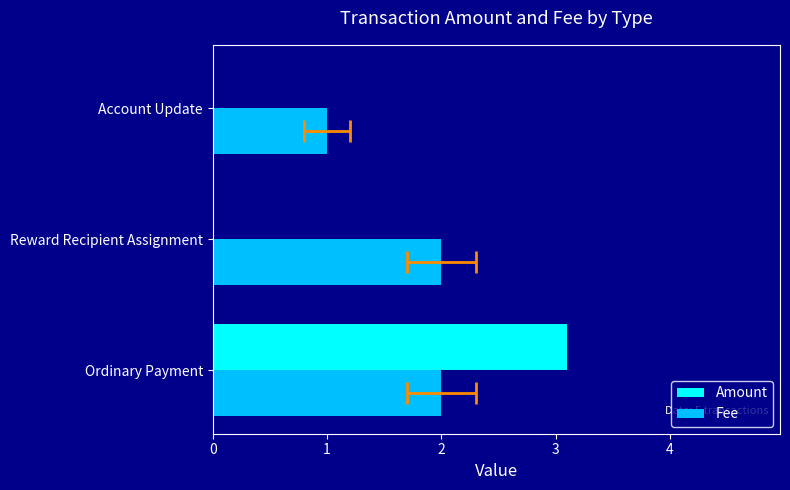

Is the value of Fee at Reward Recipient Assignment greater than the value of Amount at Ordinary Payment?

No